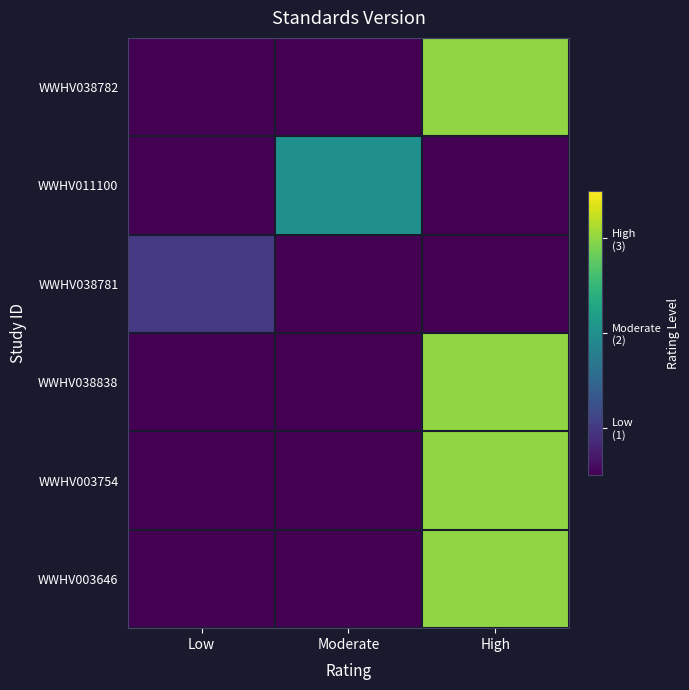

Which series has the largest range (max minus min)?

WWHV038782